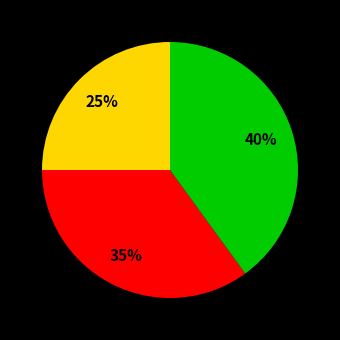

How many slices are in this pie chart?

3